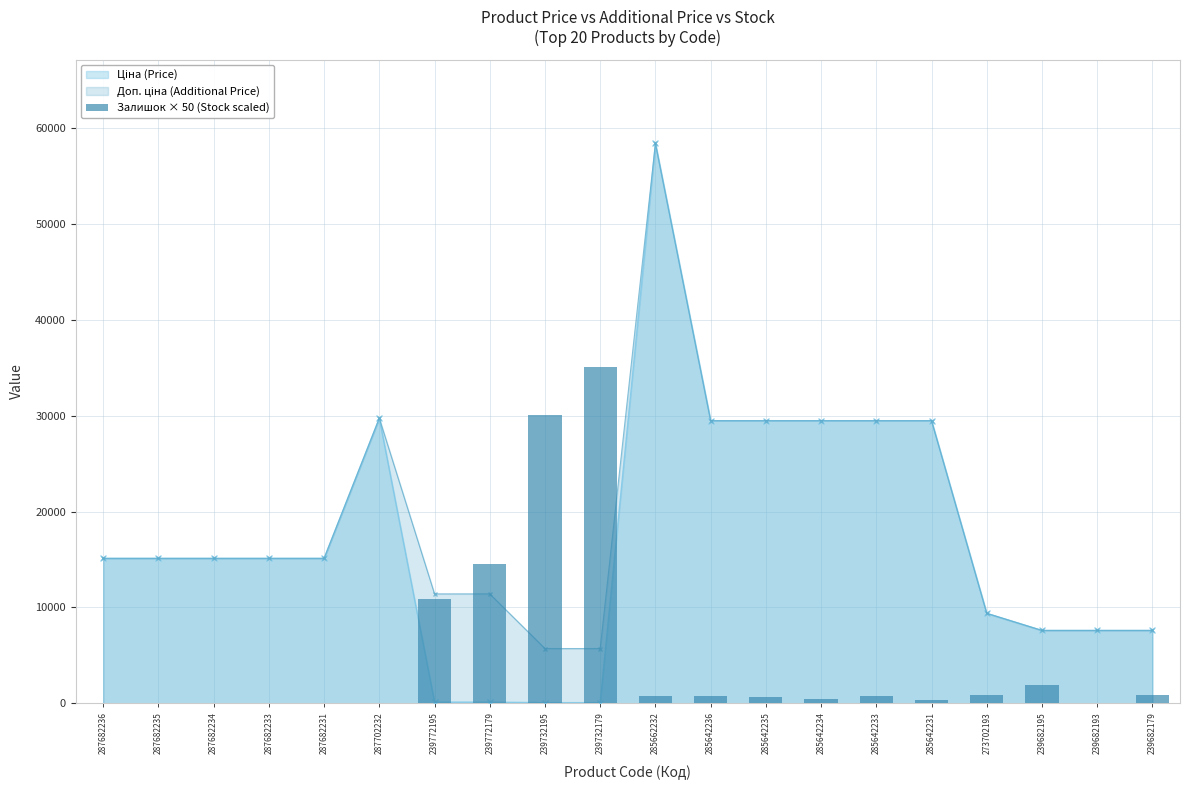

What is the label of the 20th bar from the right?

287682236